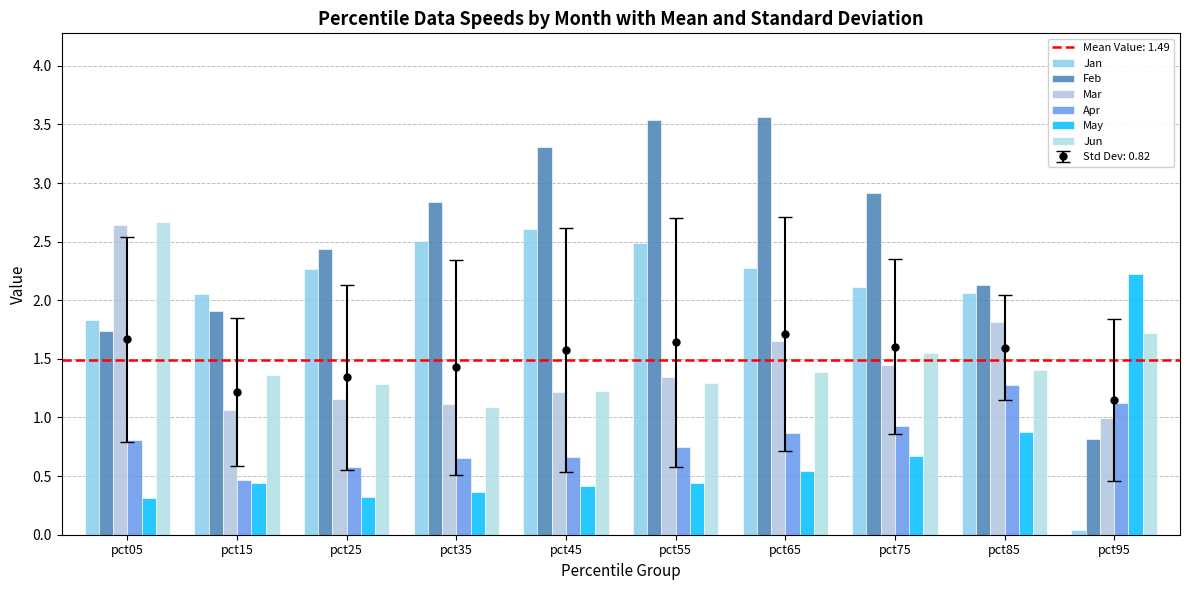

What are all the series names shown in the legend?

Jan, Feb, Mar, Apr, May, Jun